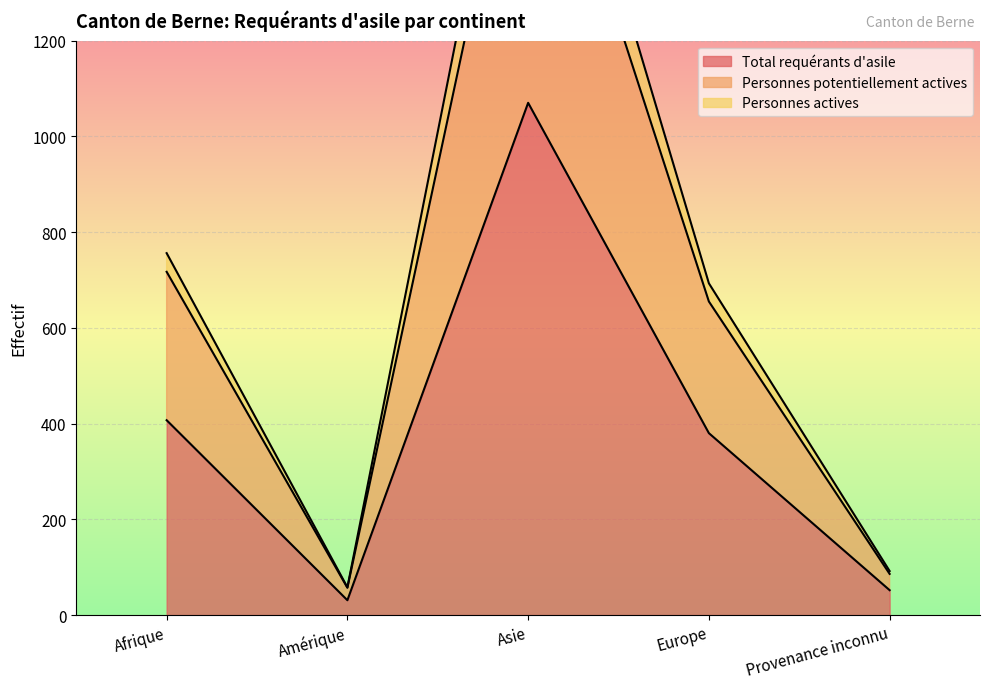

Which series has the largest total across all categories?

Personnes actives